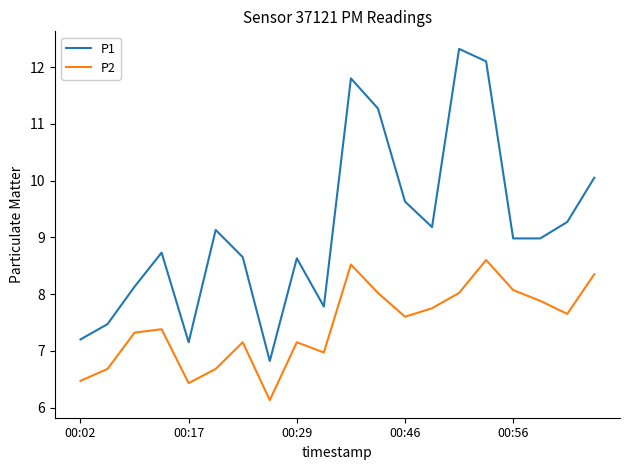

What is the lowest value of the P1 series?

6.8